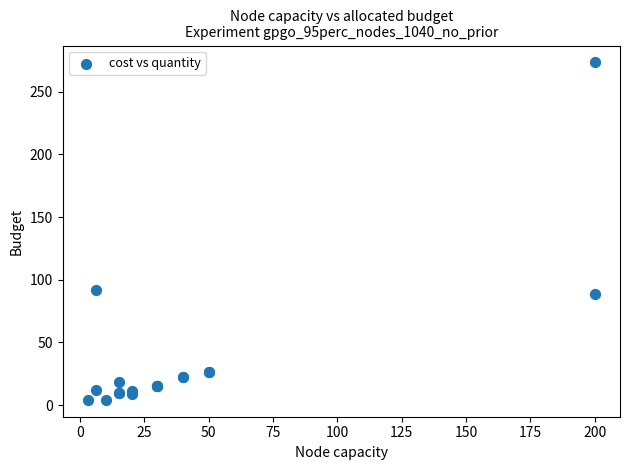

What Y value in the scatter plot is closest to 138?

91.6